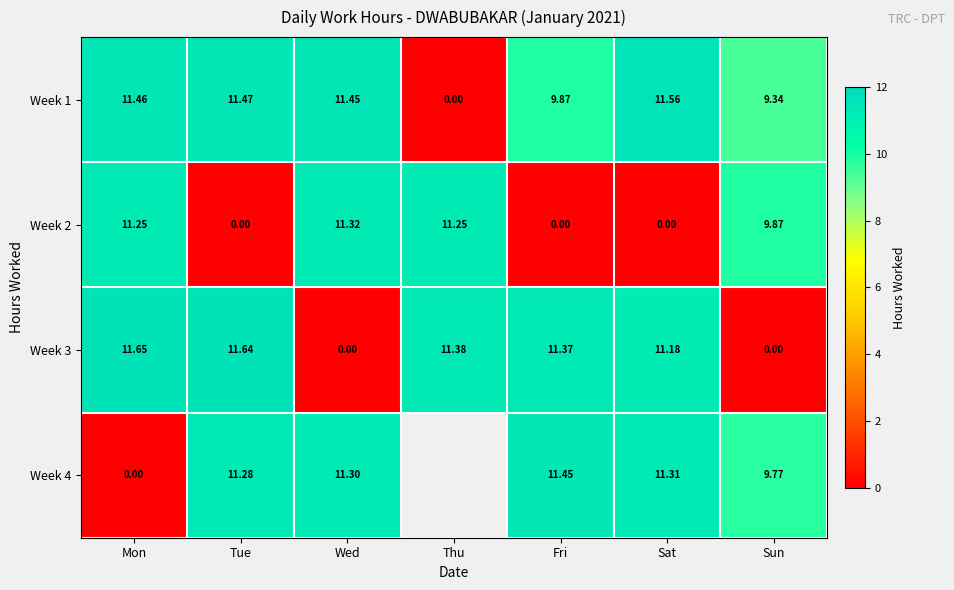

What is the difference between the second highest and second lowest values in the Week 1 series?

2.1